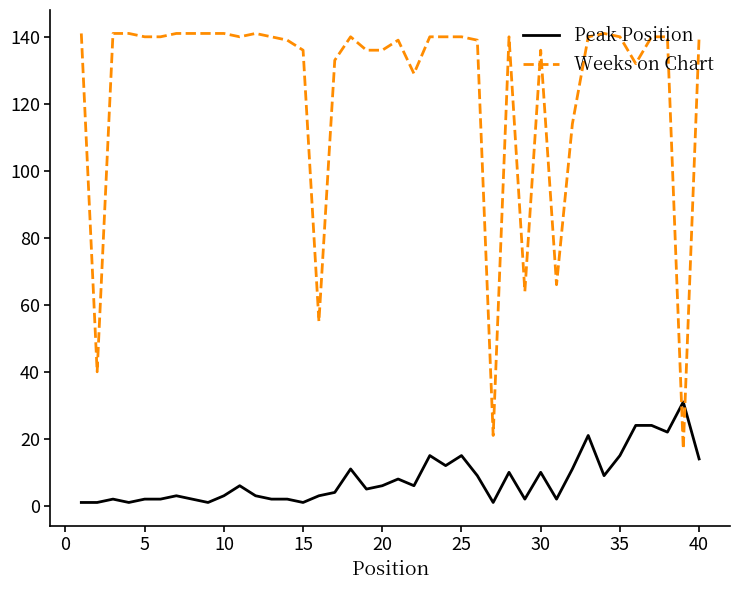

True or false: Peak Position and Weeks on Chart cross at least once.

True